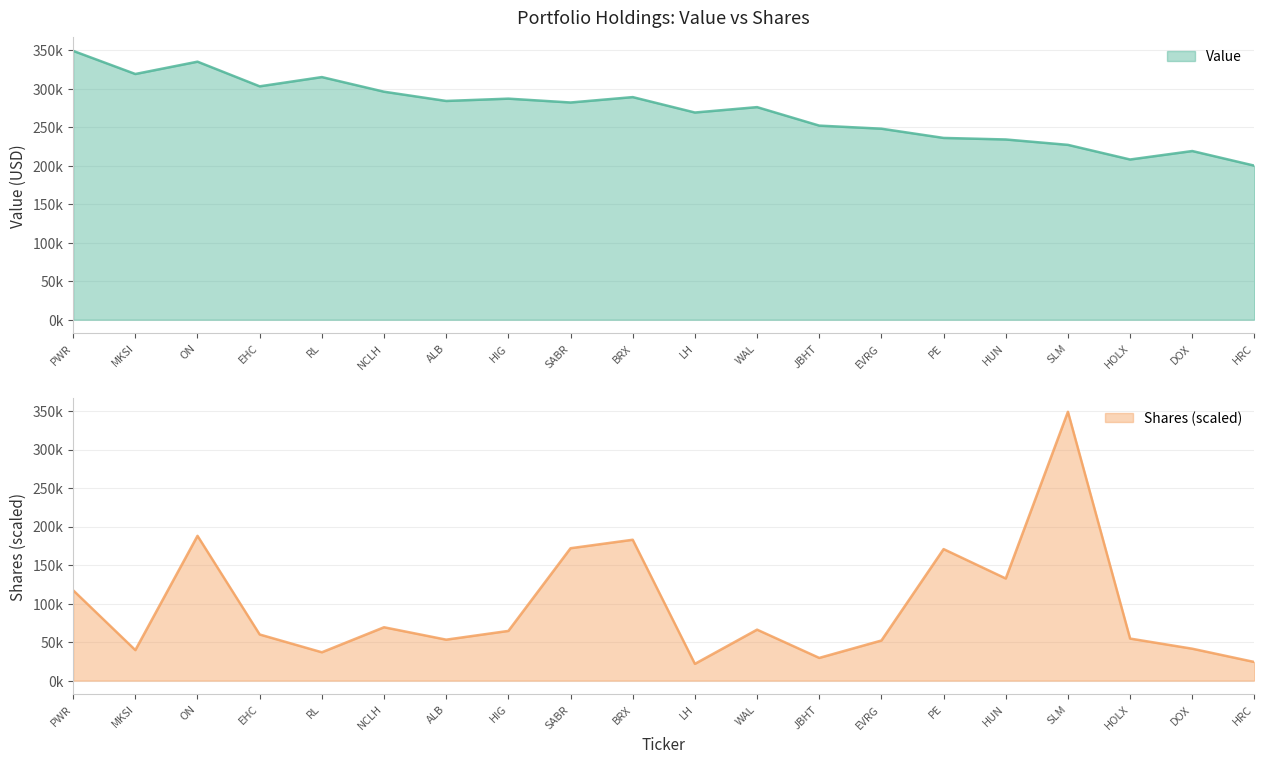

What is the difference between the Value values at SABR and PWR?

67000.0